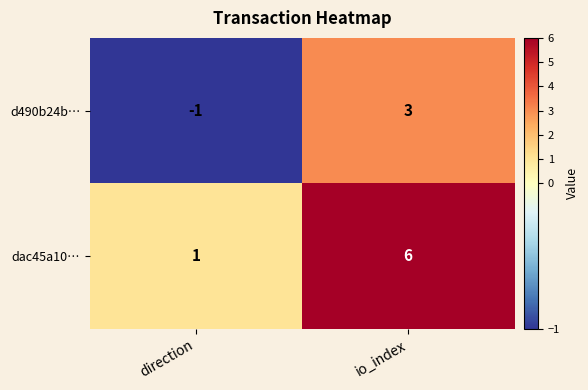

What is the smallest value displayed?

-1